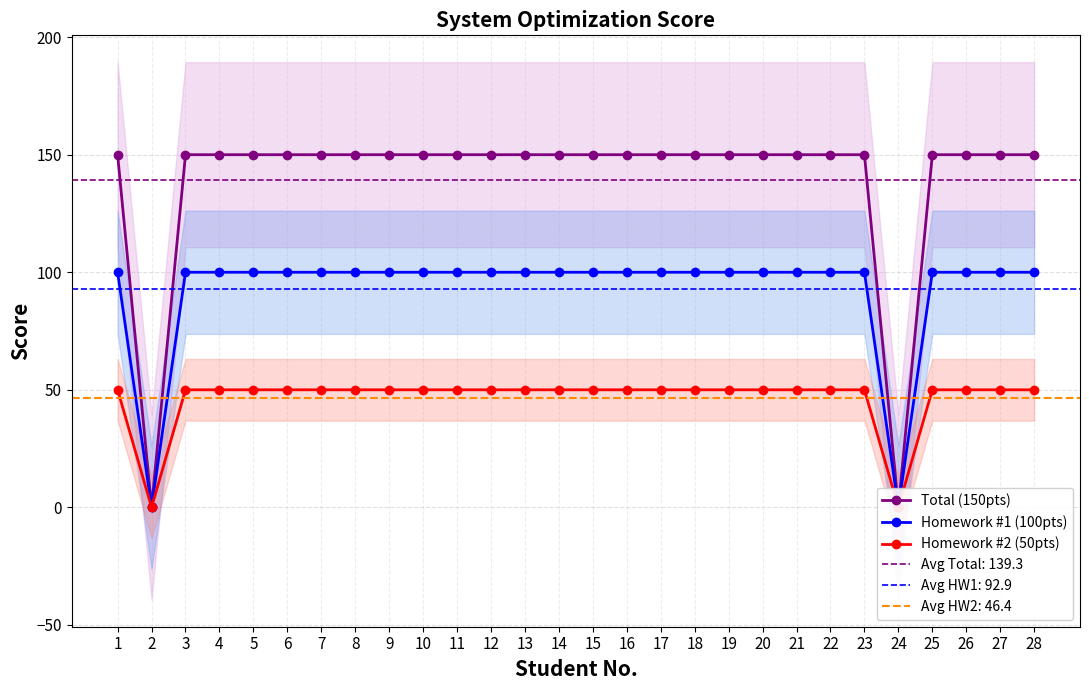

The Homework #2 (50pts) series shows 50 at 12. True or false?

True